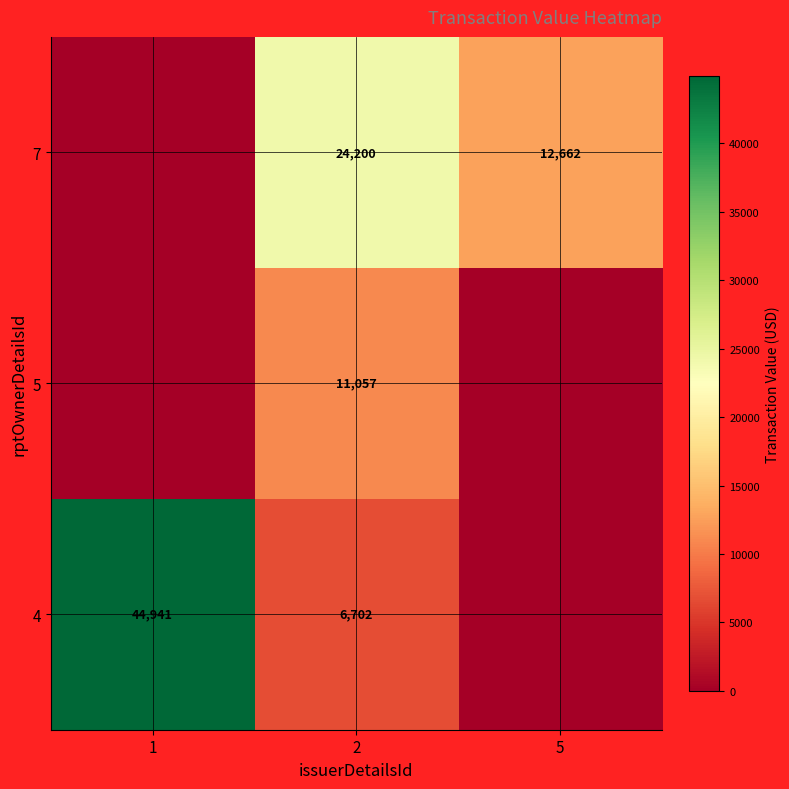

At 2, list the series in order from smallest to largest.

4, 5, 7